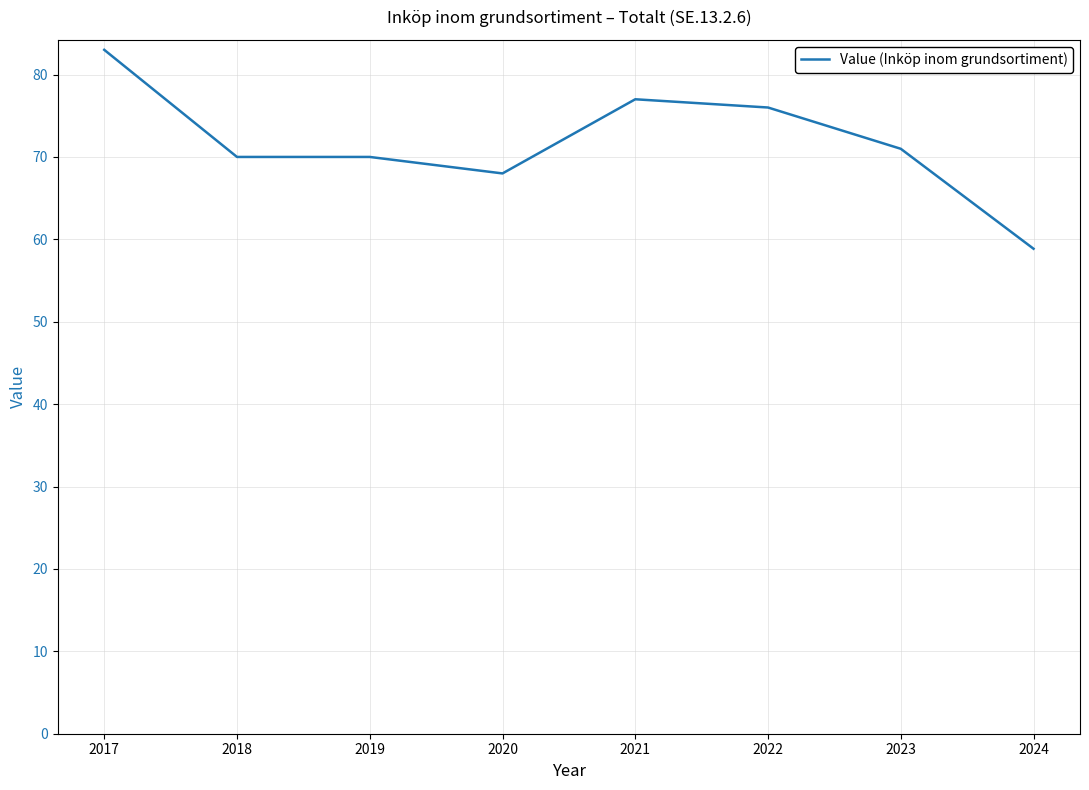

At which label does the data first exceed 70?

2017